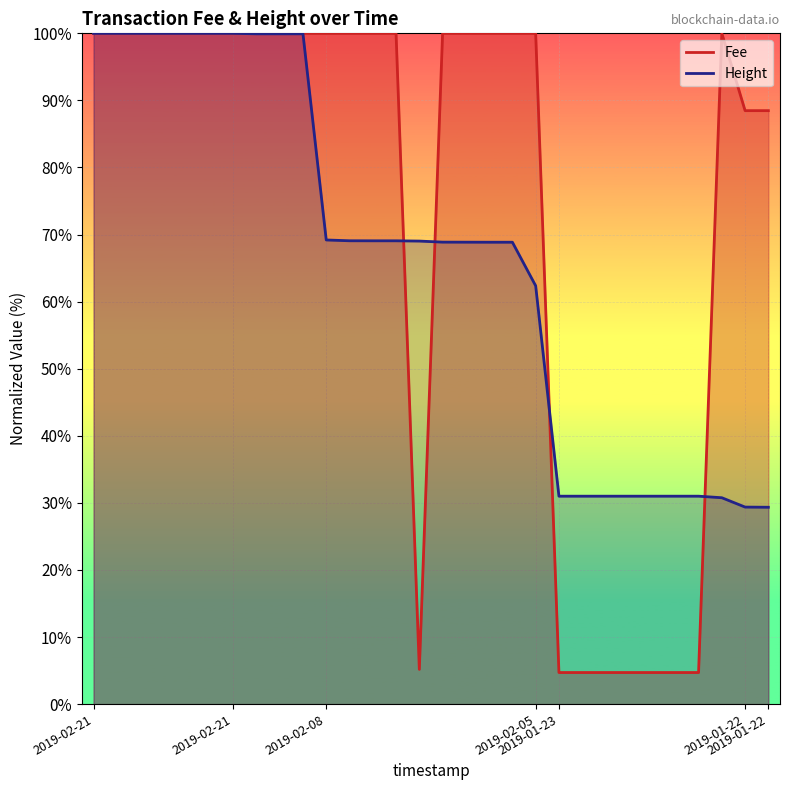

How many lines are shown in the chart?

2